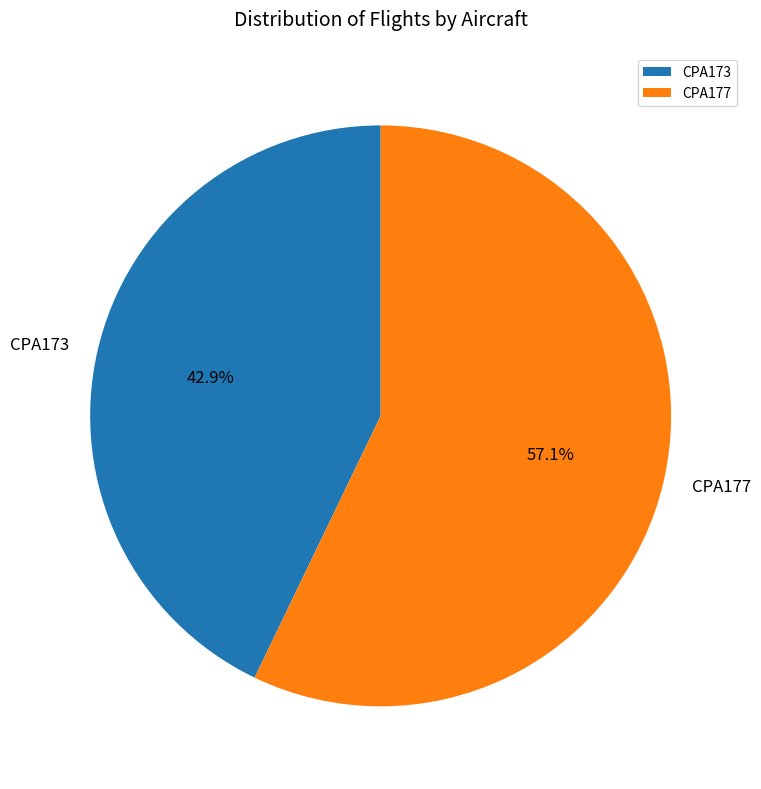

Does CPA177 account for over 50% of the chart?

Yes